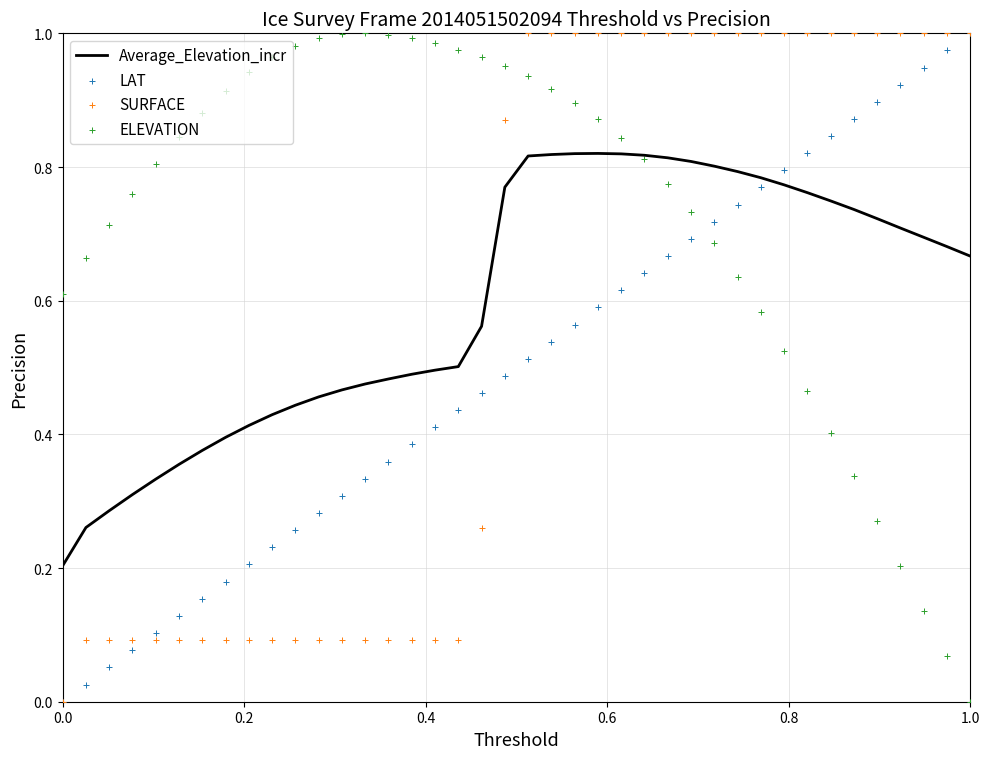

Which series reaches the maximum Y coordinate?

LAT